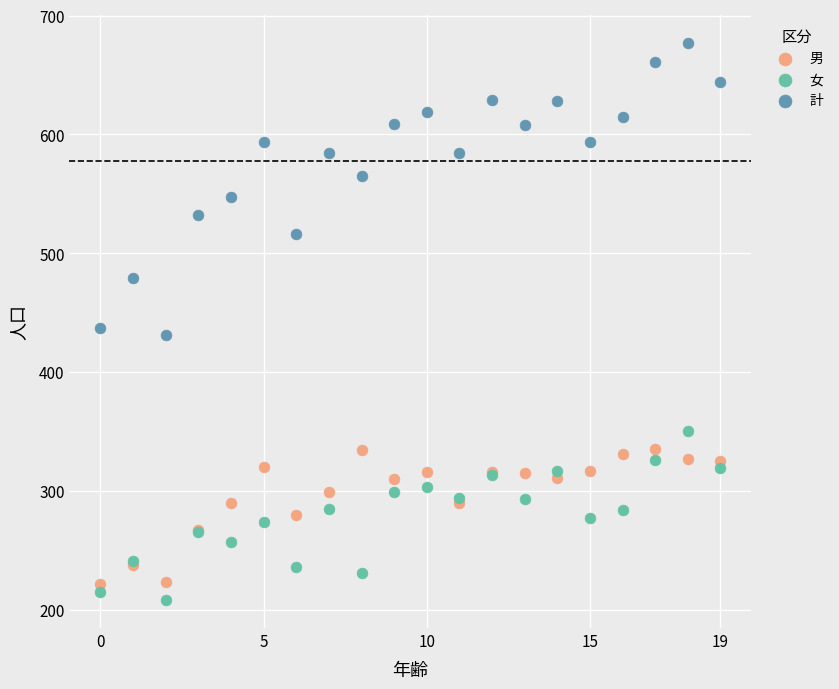

Which series reaches the maximum Y coordinate?

計